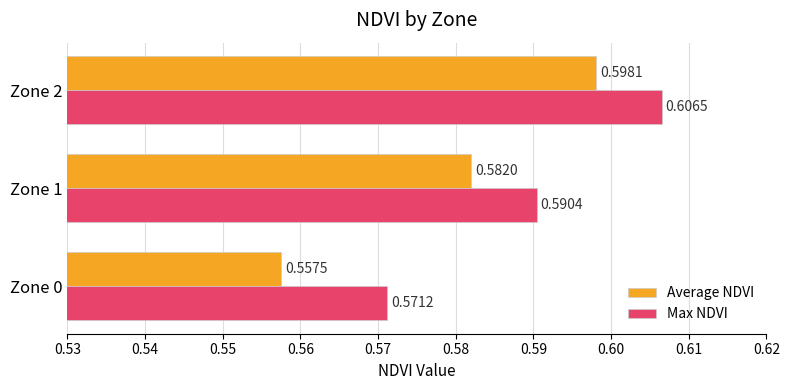

Rank the series at Zone 1 from lowest to highest value.

Average NDVI, Max NDVI